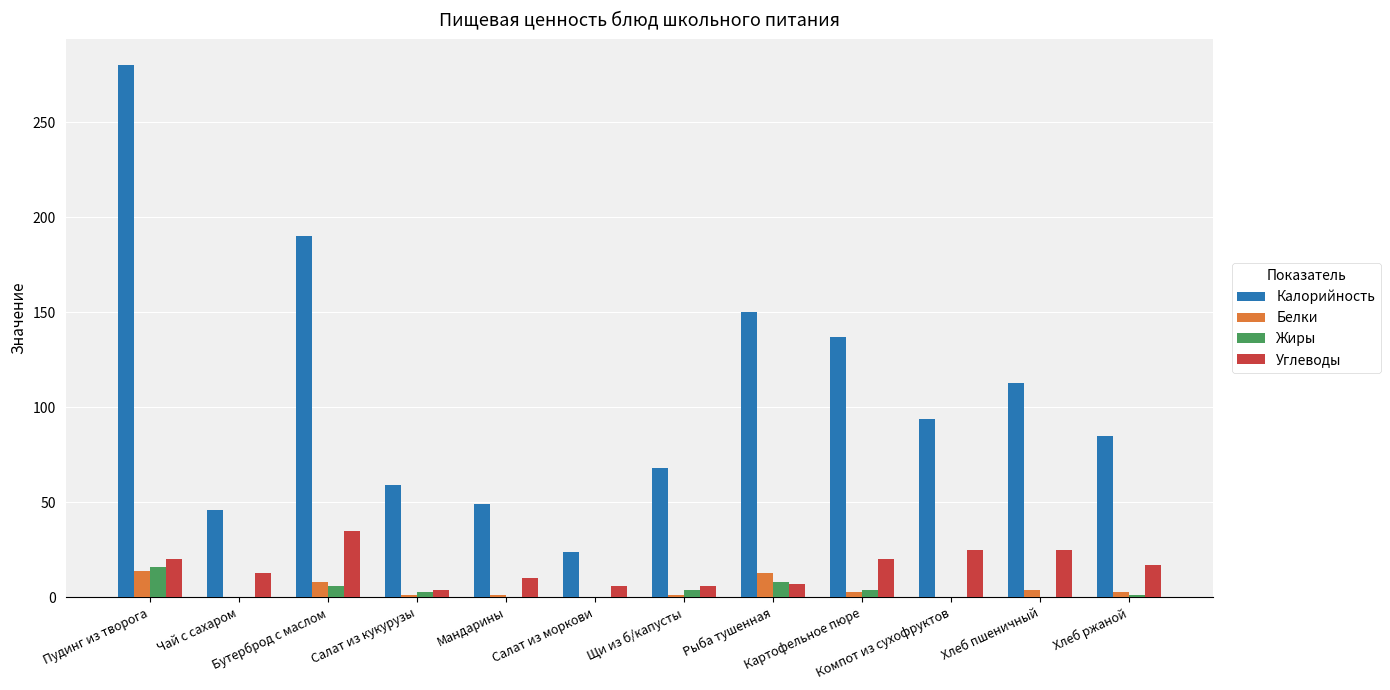

What is the sum of all Белки values?

48